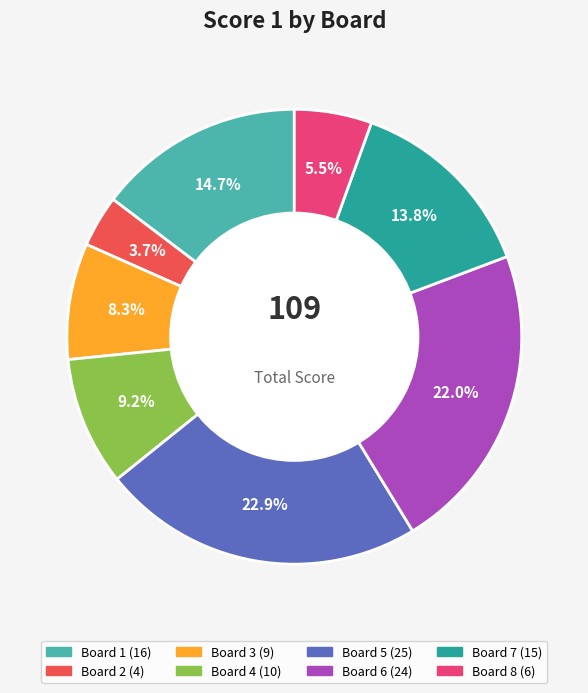

Is it true that Board 5 is 36% of the pie?

False